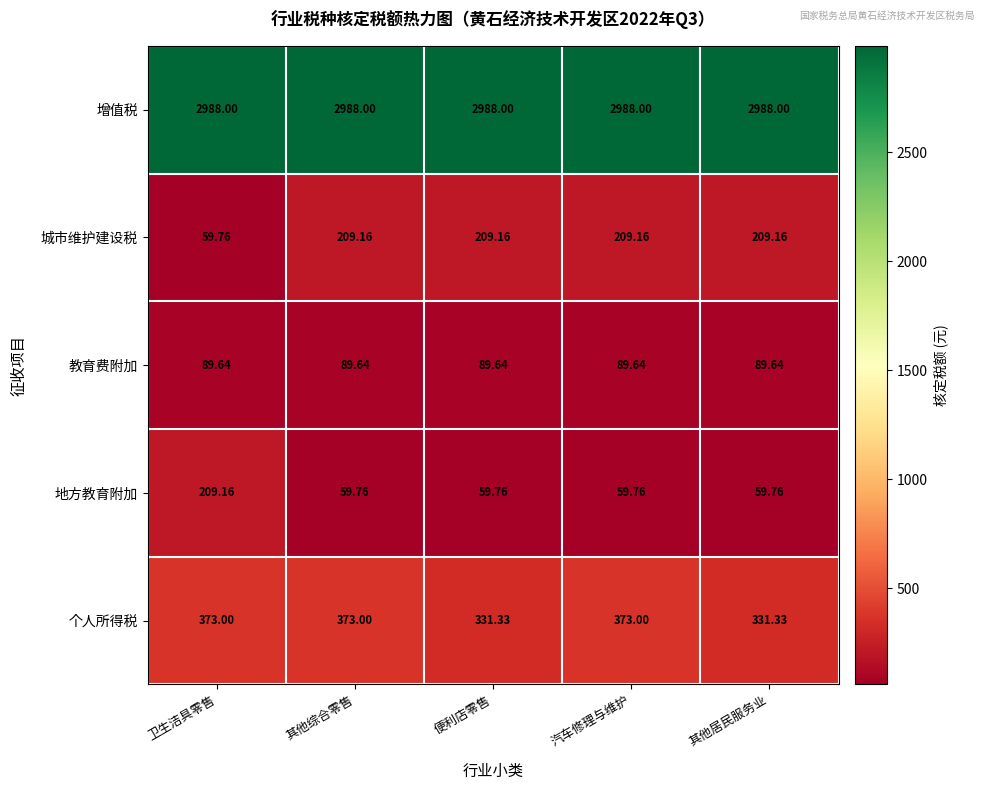

At 卫生洁具零售, list the series in order from largest to smallest.

增值税, 个人所得税, 地方教育附加, 教育费附加, 城市维护建设税